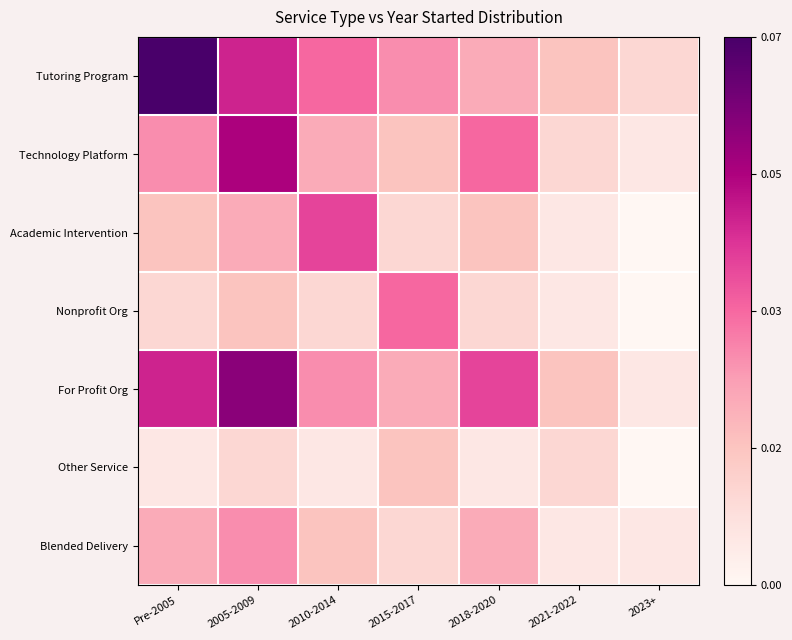

Which series has the widest spread of values?

Tutoring Program